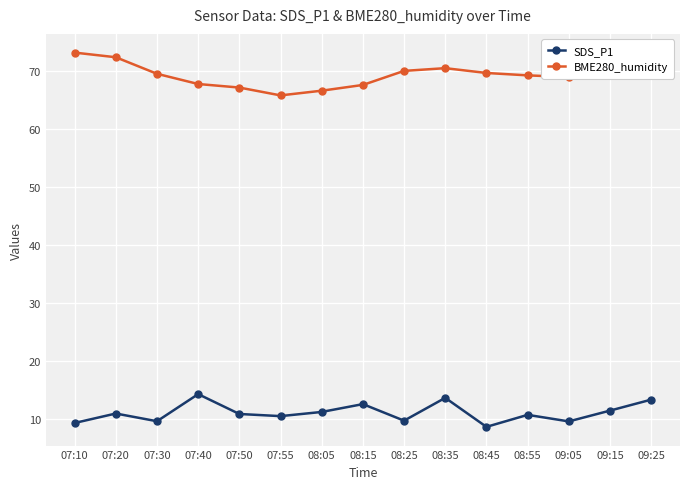

True or false: BME280_humidity has more than 0 interior local peaks.

True